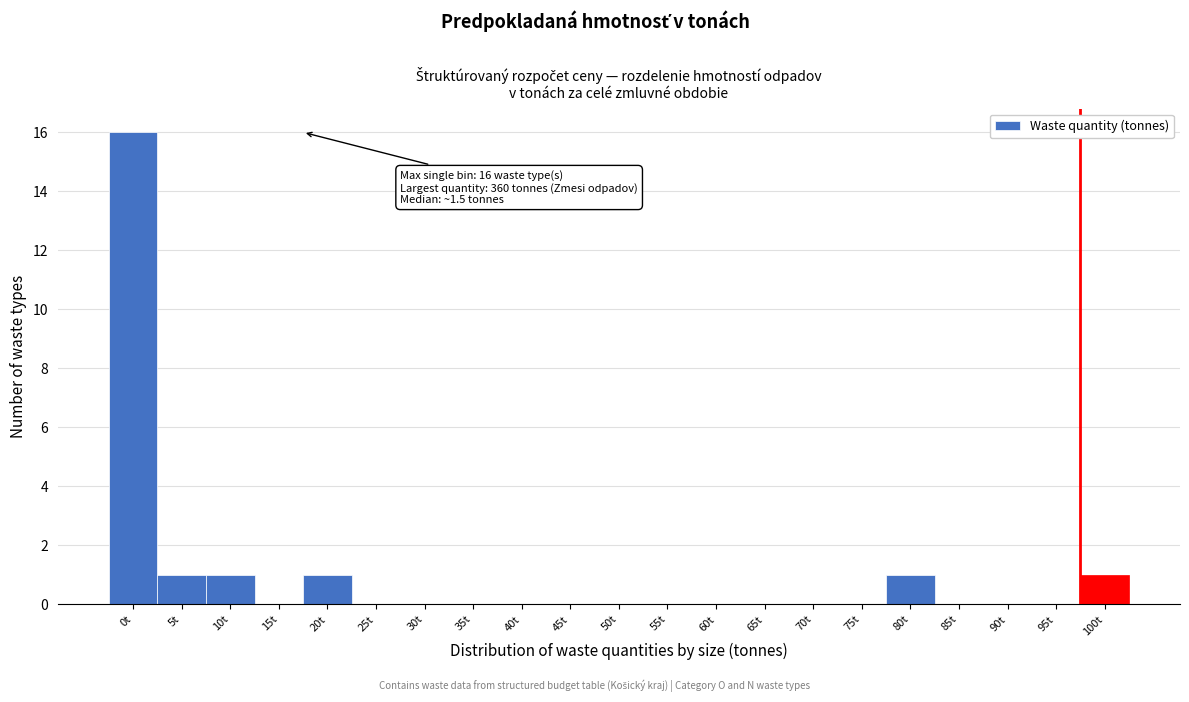

Reading right to left, transcribe all the data shown in this chart.

100t=1	95t=0	90t=0	85t=0	80t=1	75t=0	70t=0	65t=0	60t=0	55t=0	50t=0	45t=0	40t=0	35t=0	30t=0	25t=0	20t=1	15t=0	10t=1	5t=1	0t=16